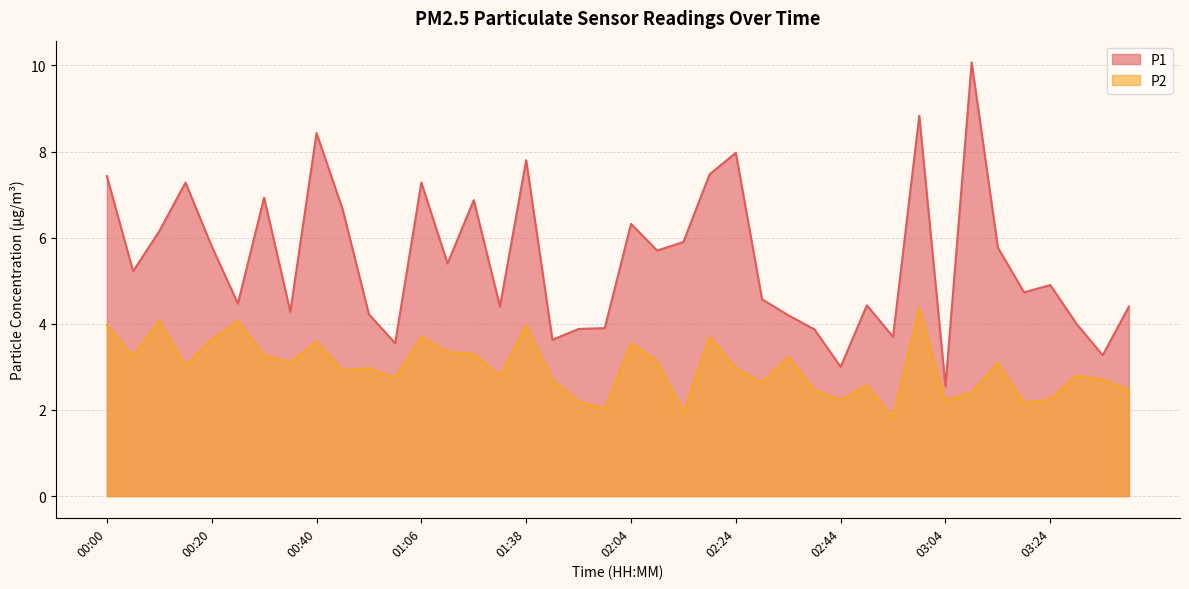

What is the label of the 2nd point from the left?

00:05